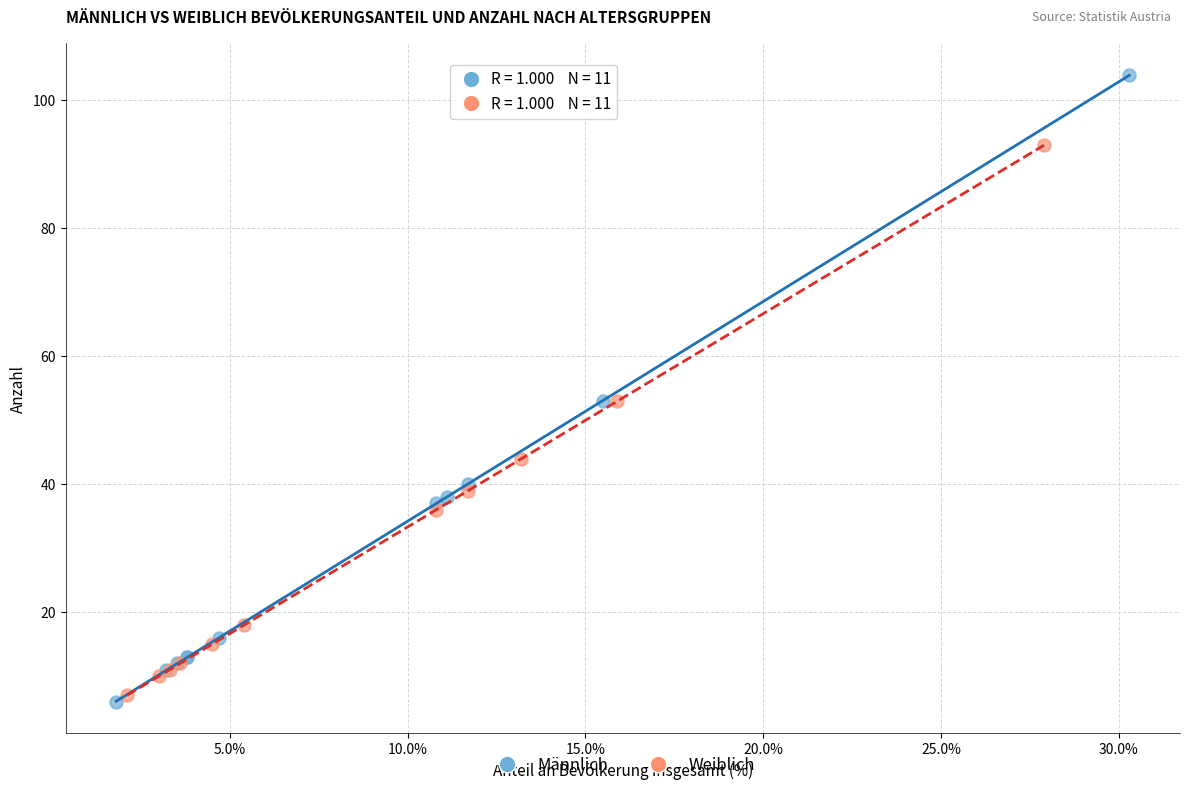

Which series reaches the maximum Y coordinate?

Männlich